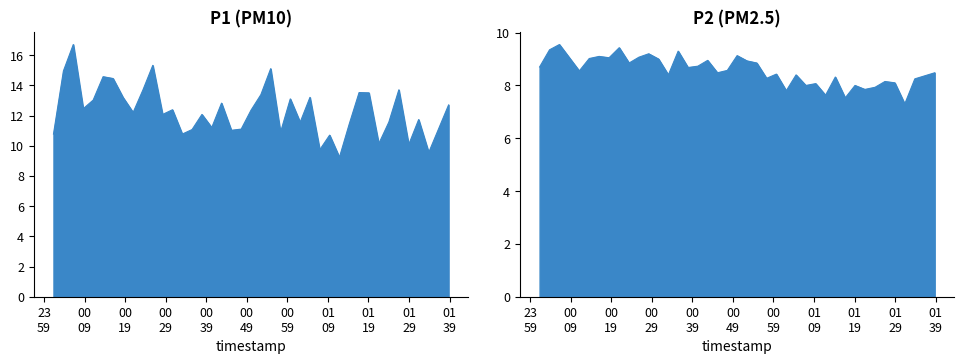

At how many categories does at least one series exceed 9?

40